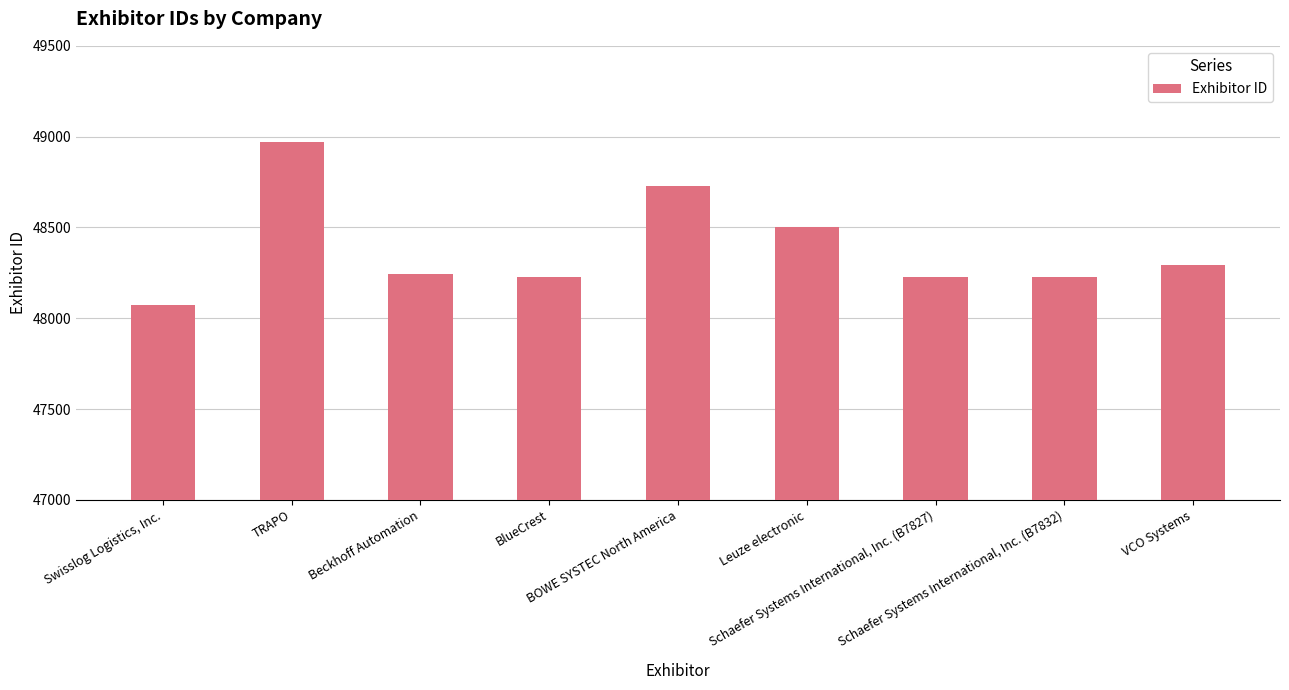

How many data points are less than 48243?

4